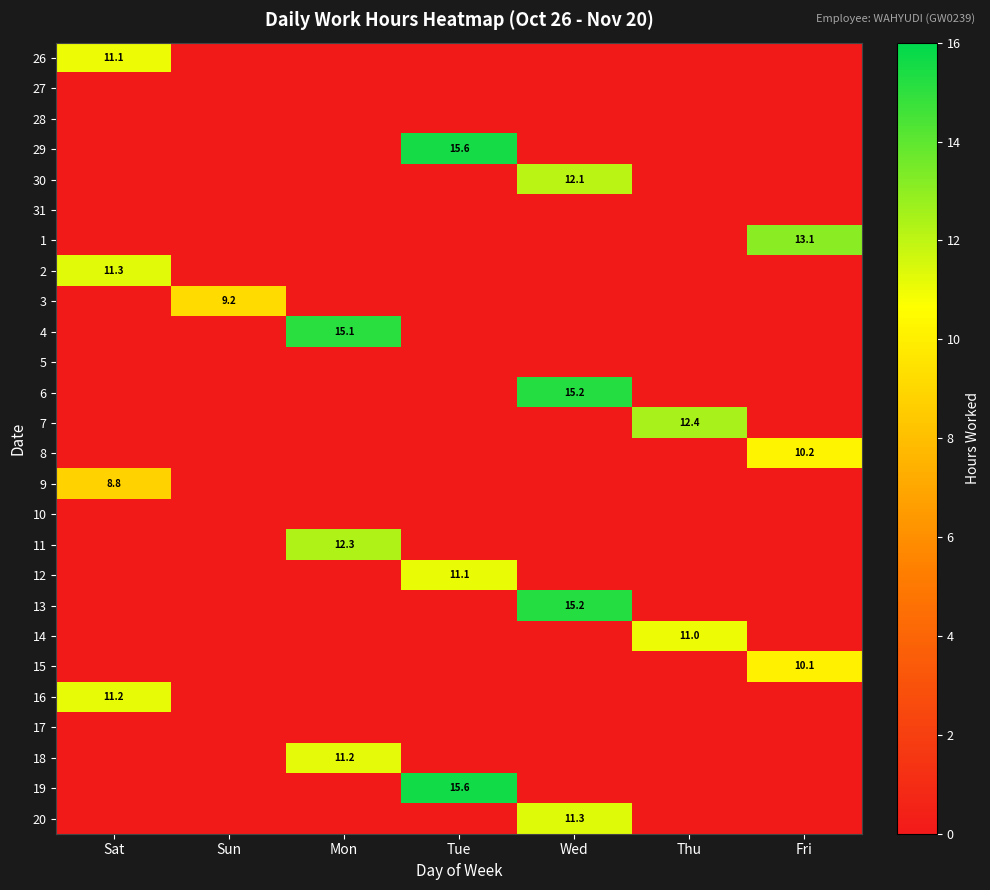

What is the total value across all series at Wed?

53.8